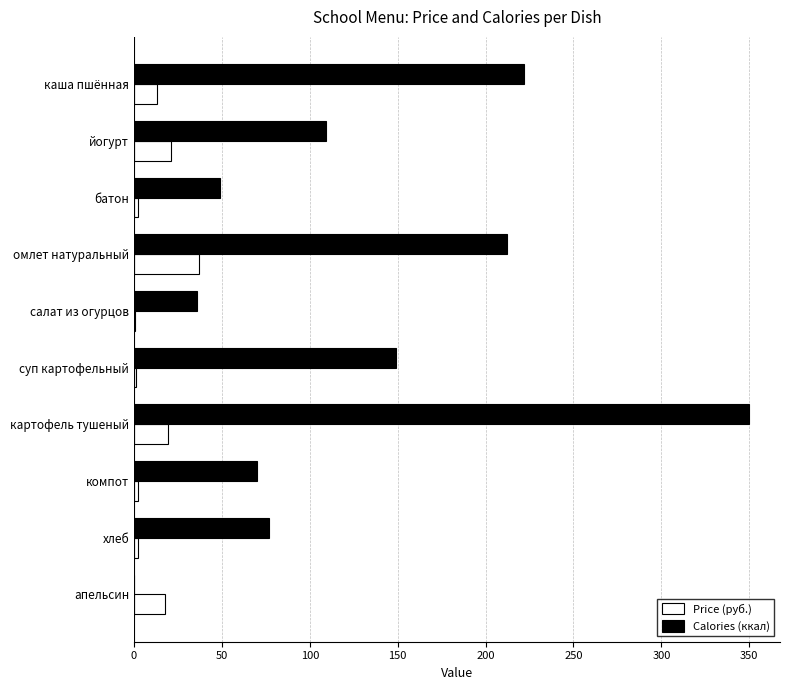

Which series has the largest total across all categories?

Calories (ккал)